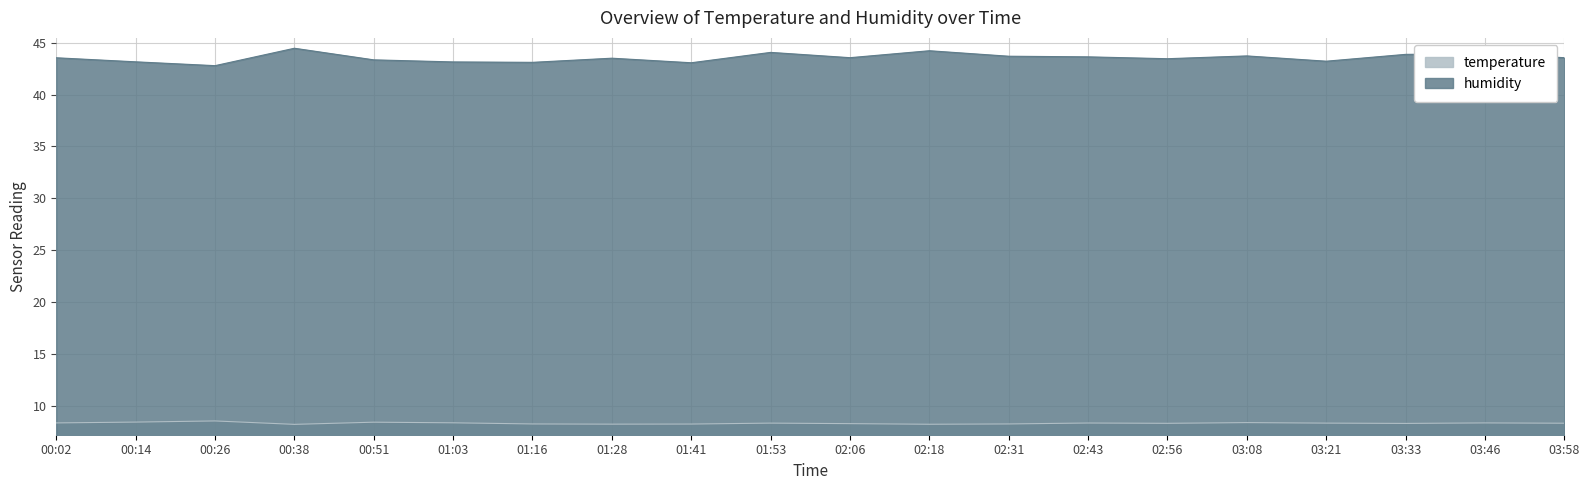

In temperature, how many points are higher than both neighbors (excluding endpoints)?

6